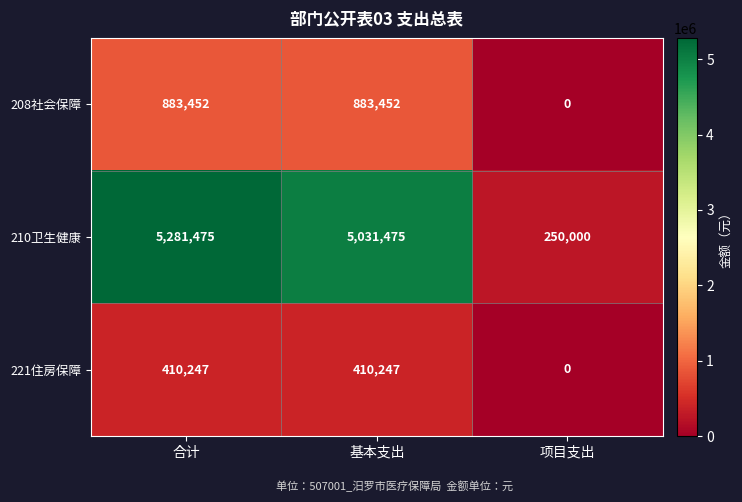

Which series has the largest total across all categories?

210卫生健康